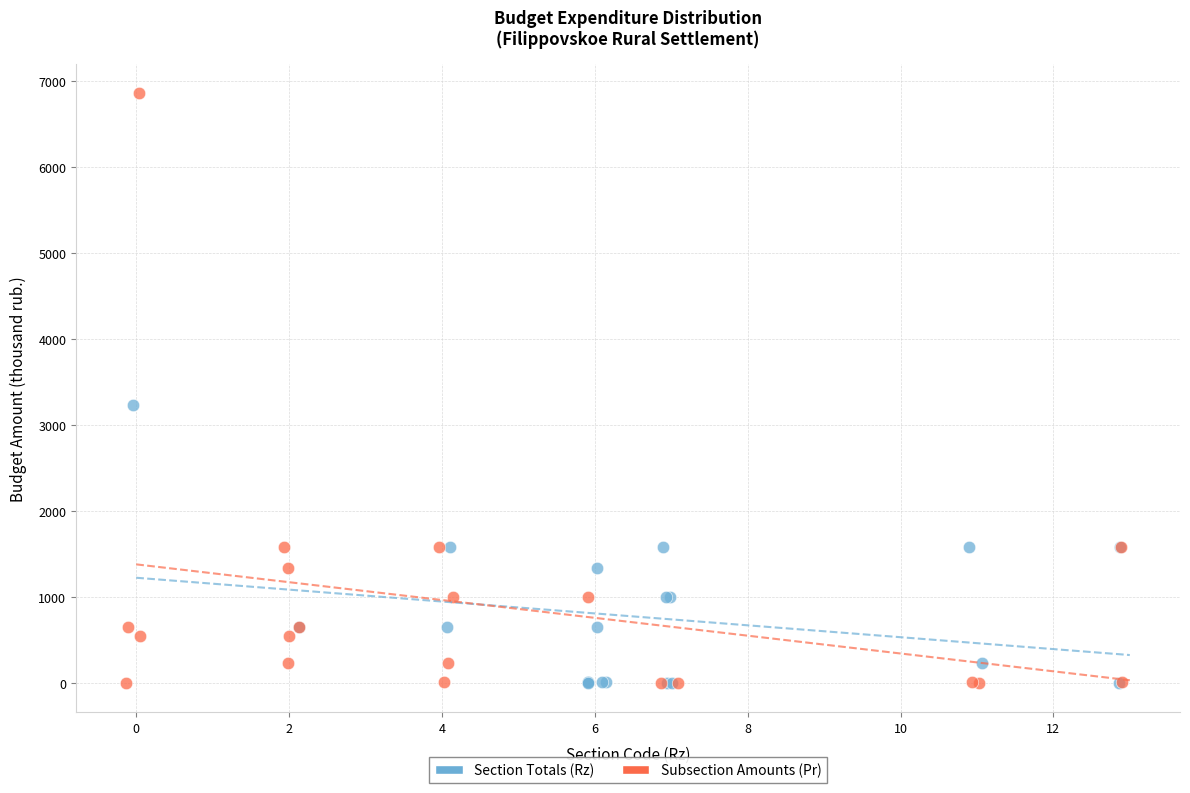

Which series has the largest Y range (max minus min)?

Subsection Amounts (Pr)